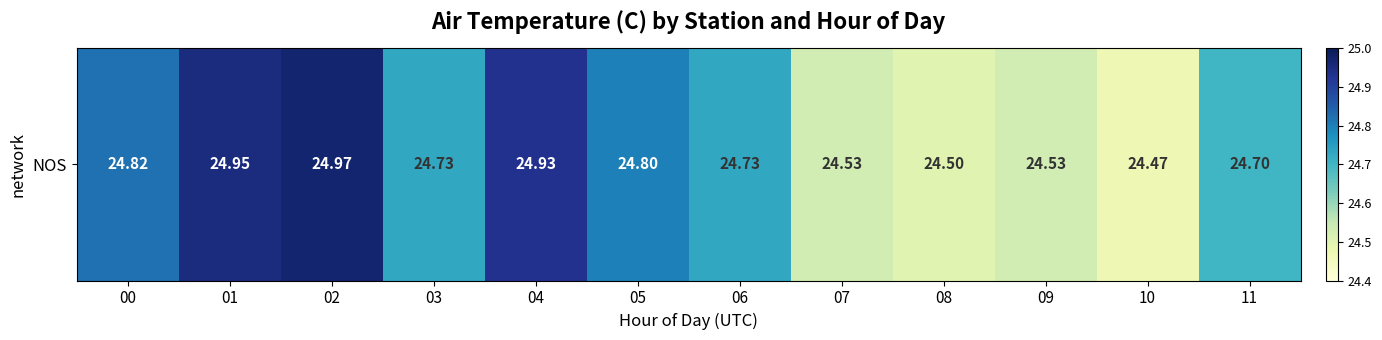

Rank the categories by value from highest to lowest.

02, 01, 04, 00, 05, 03, 06, 11, 07, 09, 08, 10